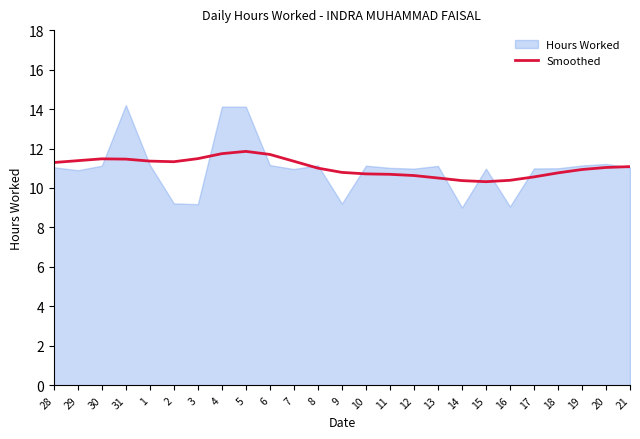

The value of Smoothed at 10 is 10.7. True or false?

True